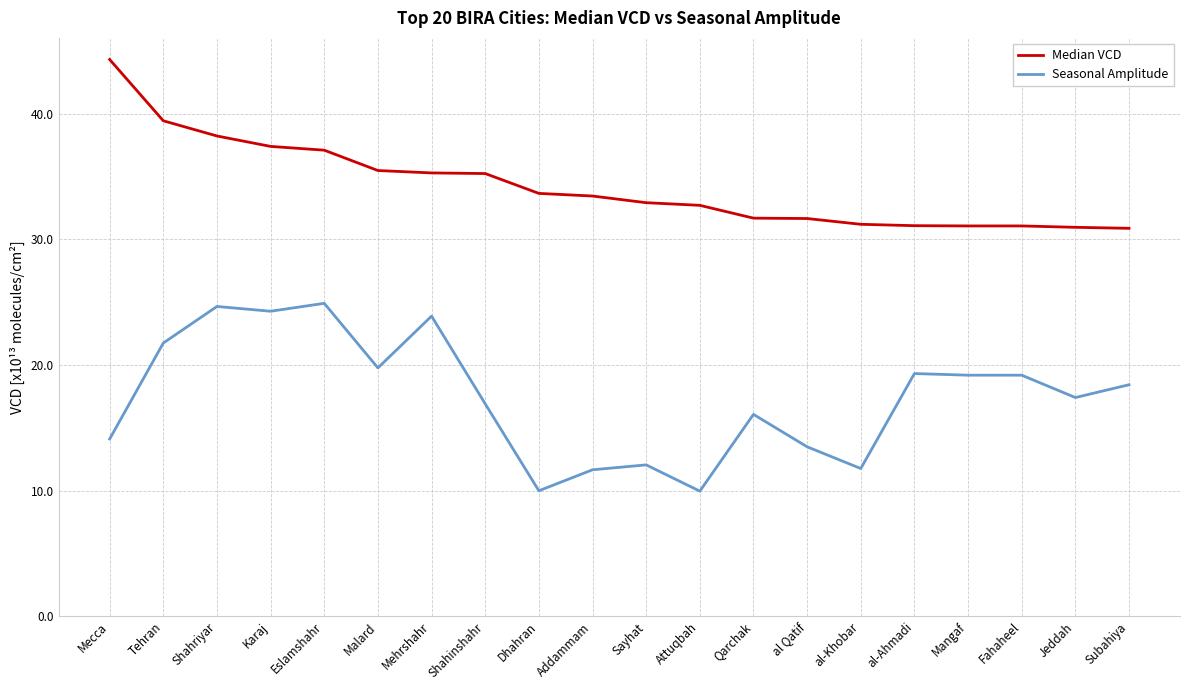

At which label does Seasonal Amplitude first exceed 18?

Tehran